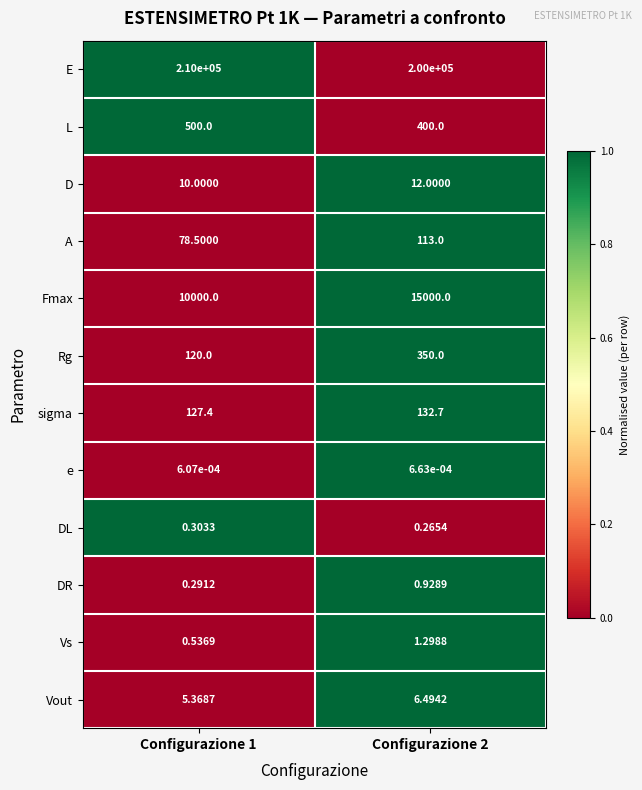

Which series has the largest total across all categories?

E